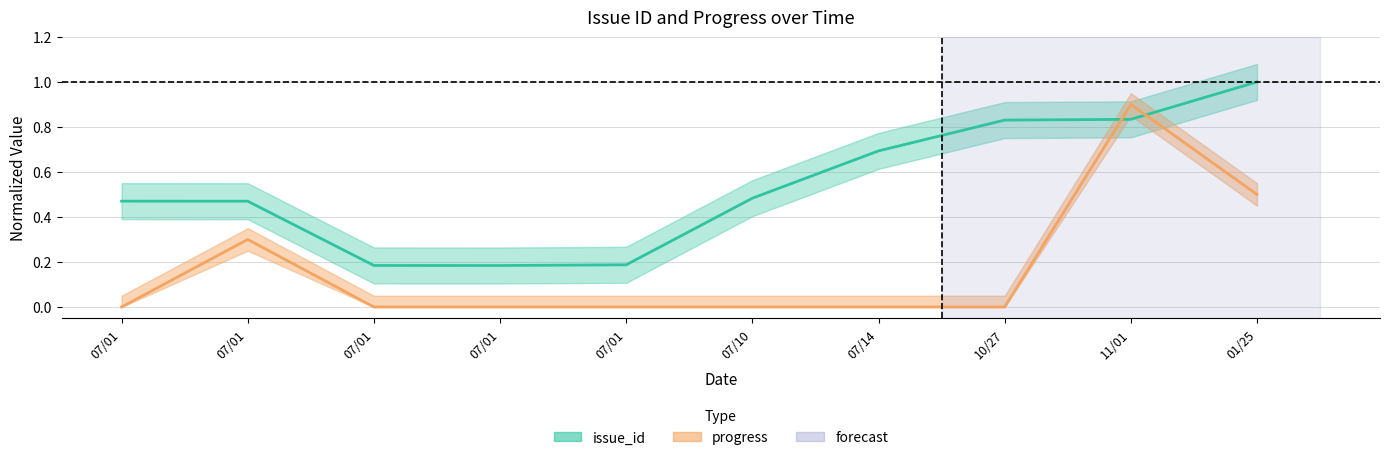

What is the label of the 7th point from the left?

07/14